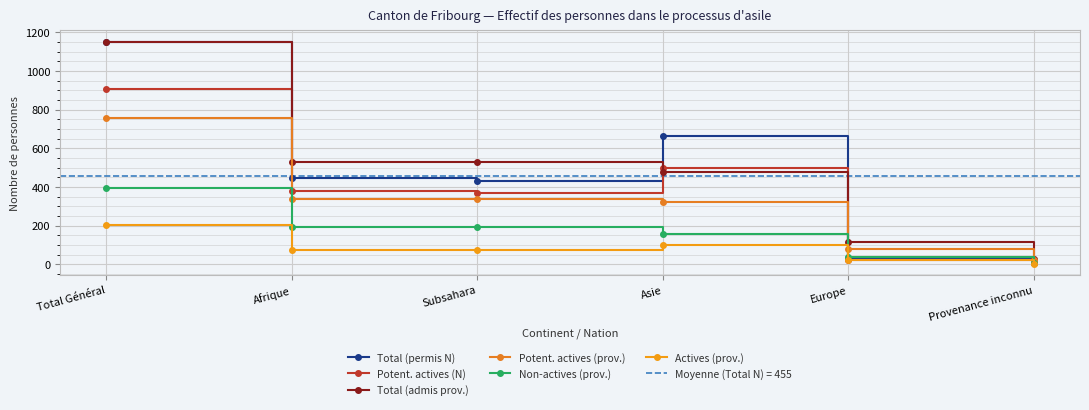

Reading right to left, extract all data points from this chart.

Total (permis N): 8	33	665	430	444	1150
Potent. actives (N): 7	23	497	367	381	908
Total (admis prov.): 27	115	479	529	531	1152
Potent. actives (prov.): 20	77	320	336	338	755
Non-actives (prov.): 7	38	159	193	193	397
Actives (prov.): 3	25	99	76	76	203